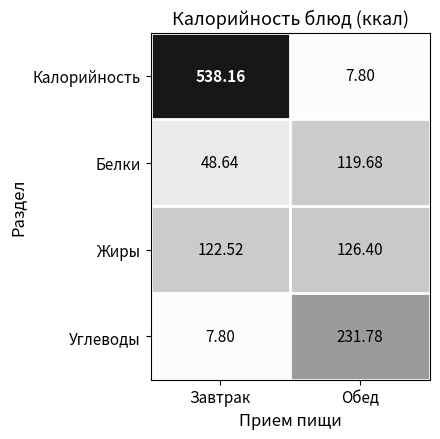

How many distinct data groups are displayed?

4